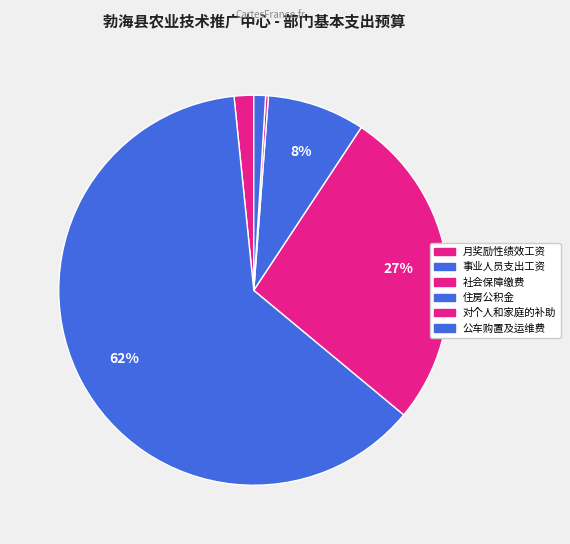

Is the sum of 事业人员支出工资 and 月奖励性绩效工资 greater than half?

Yes